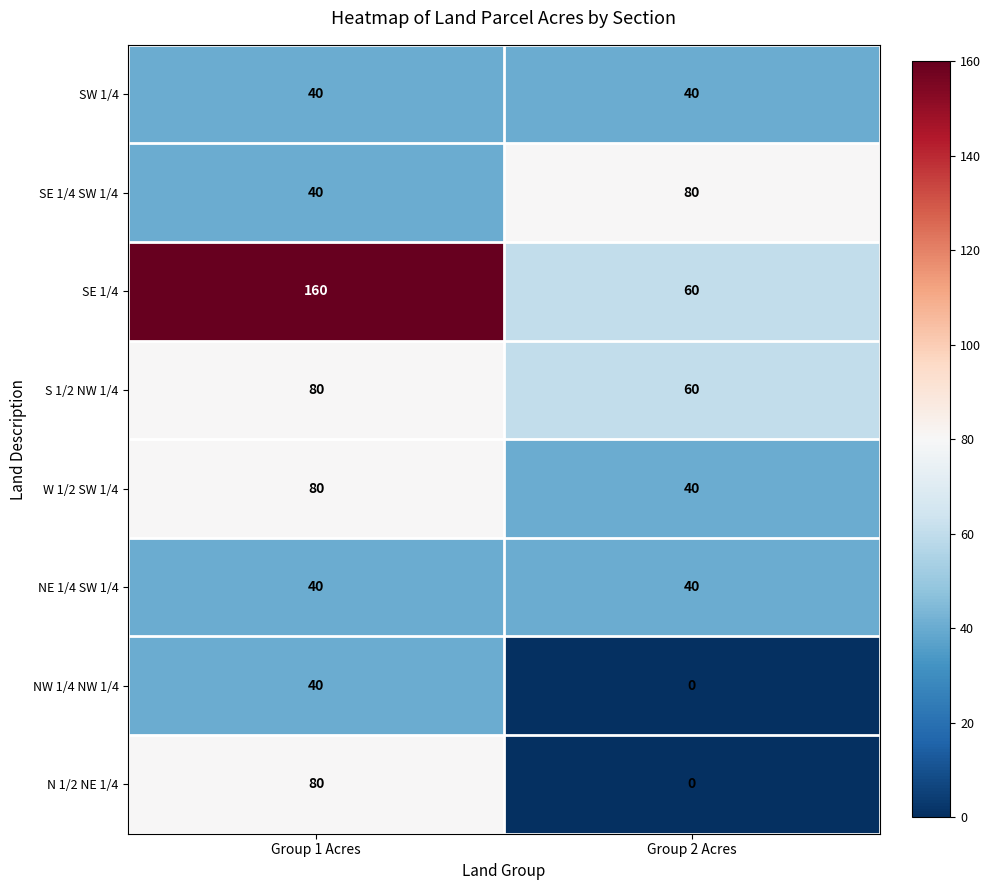

At which category is the sum across all series the highest?

Group 1 Acres